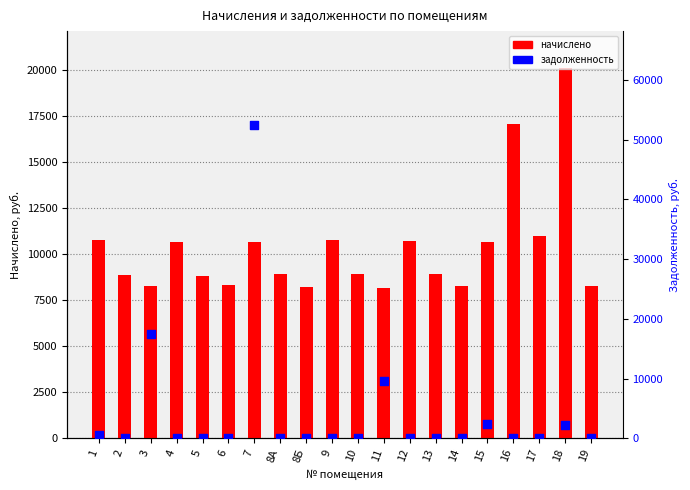

Which series contains the lowest Y value?

задолженность